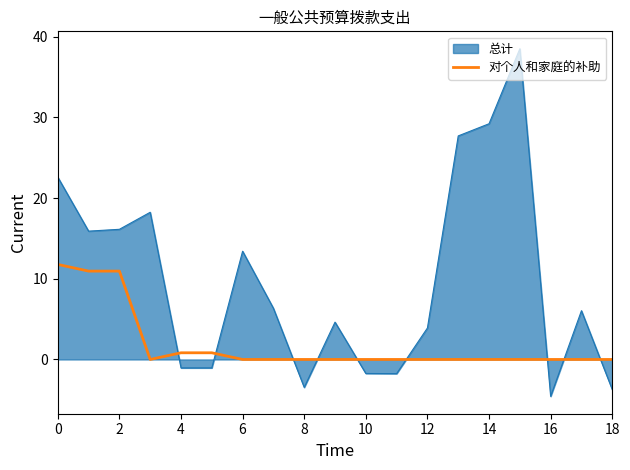

Which series has the largest range (max minus min)?

总计